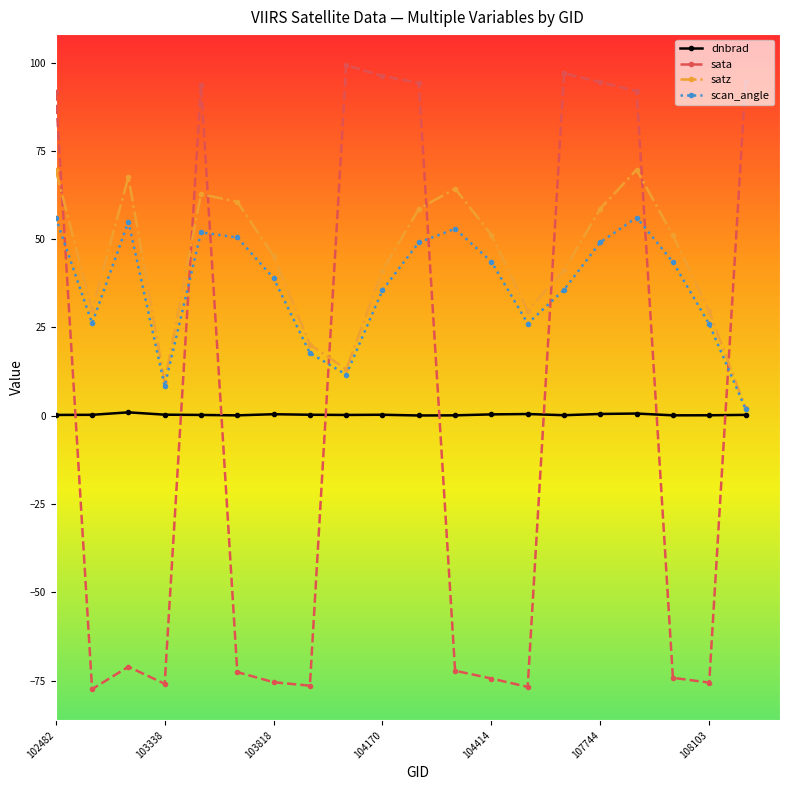

What is the minimum value for sata?

-77.4